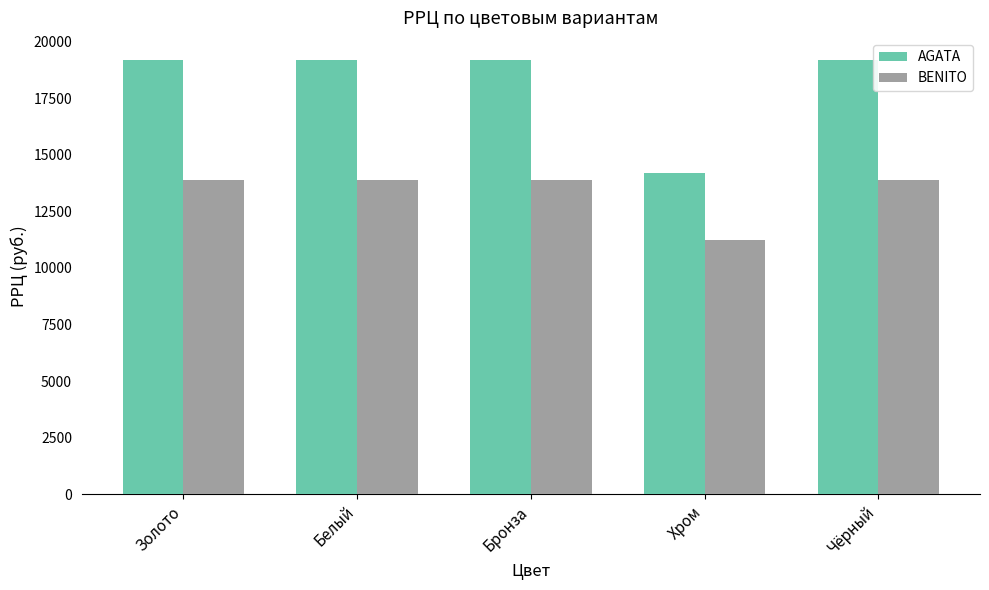

Is it true that BENITO equals 18098 at Чёрный?

False